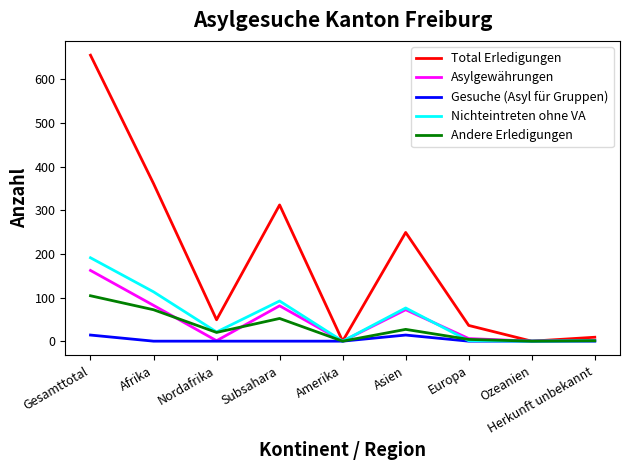

Where is the first local maximum for Nichteintreten ohne VA?

Subsahara